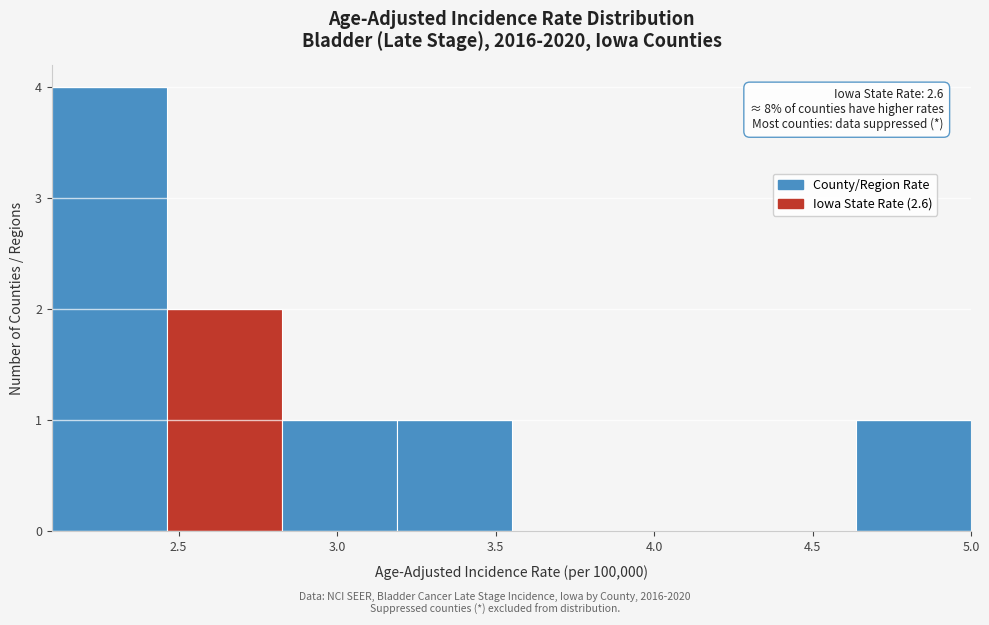

Which range on the x-axis has the tallest bar?

2.10 to 2.45